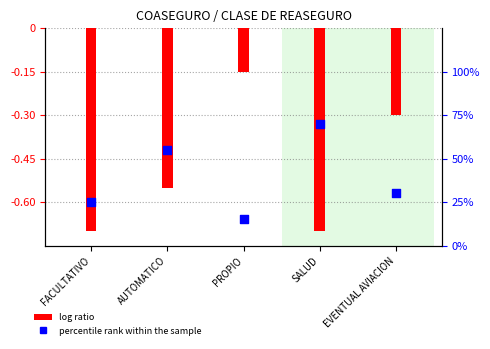

Which series has the widest spread of Y values?

percentile rank within the sample